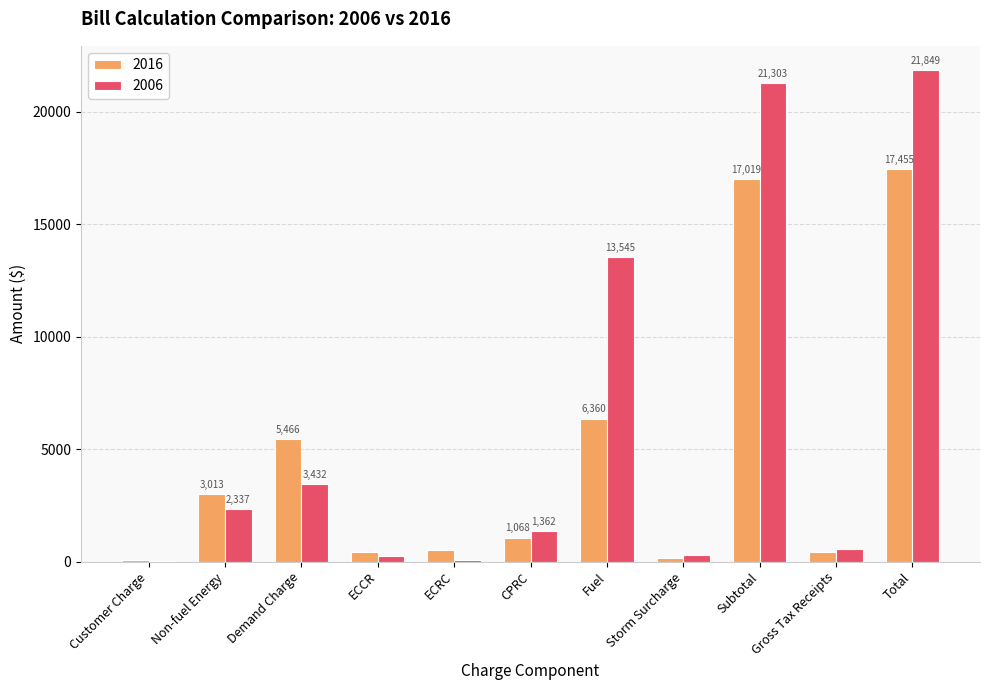

What is the total value across all series at Subtotal?

38321.1